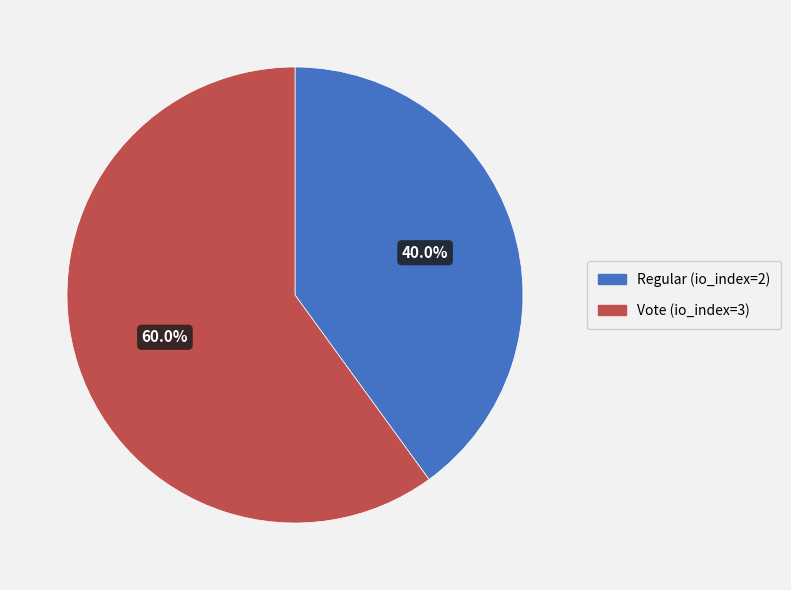

The Vote (io_index=3) slice represents 60% of the pie. True or false?

True